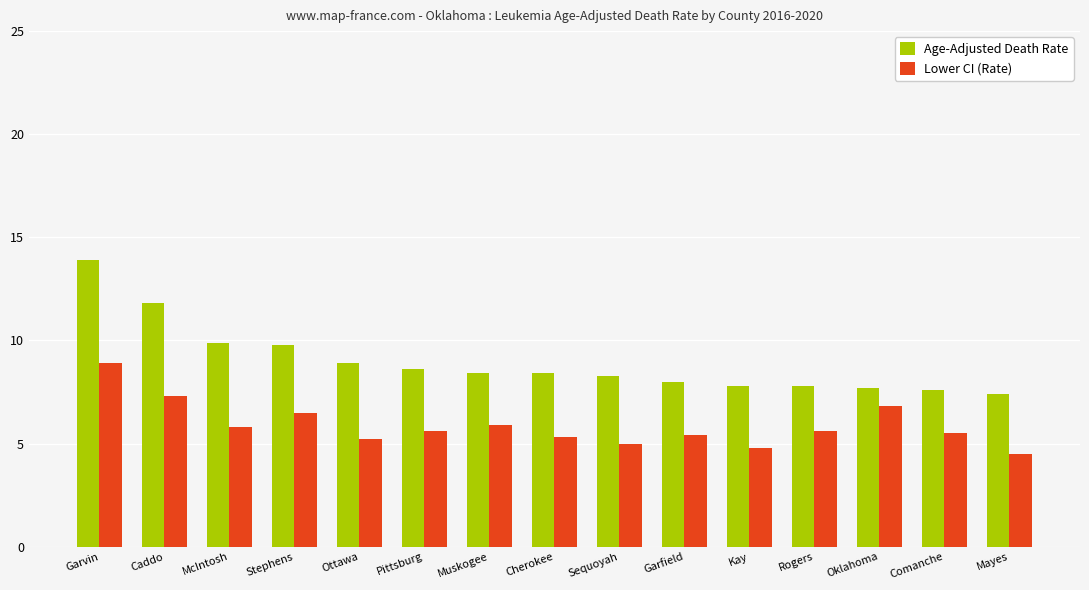

Rank the series by their average value, from highest to lowest.

Age-Adjusted Death Rate, Lower CI (Rate)